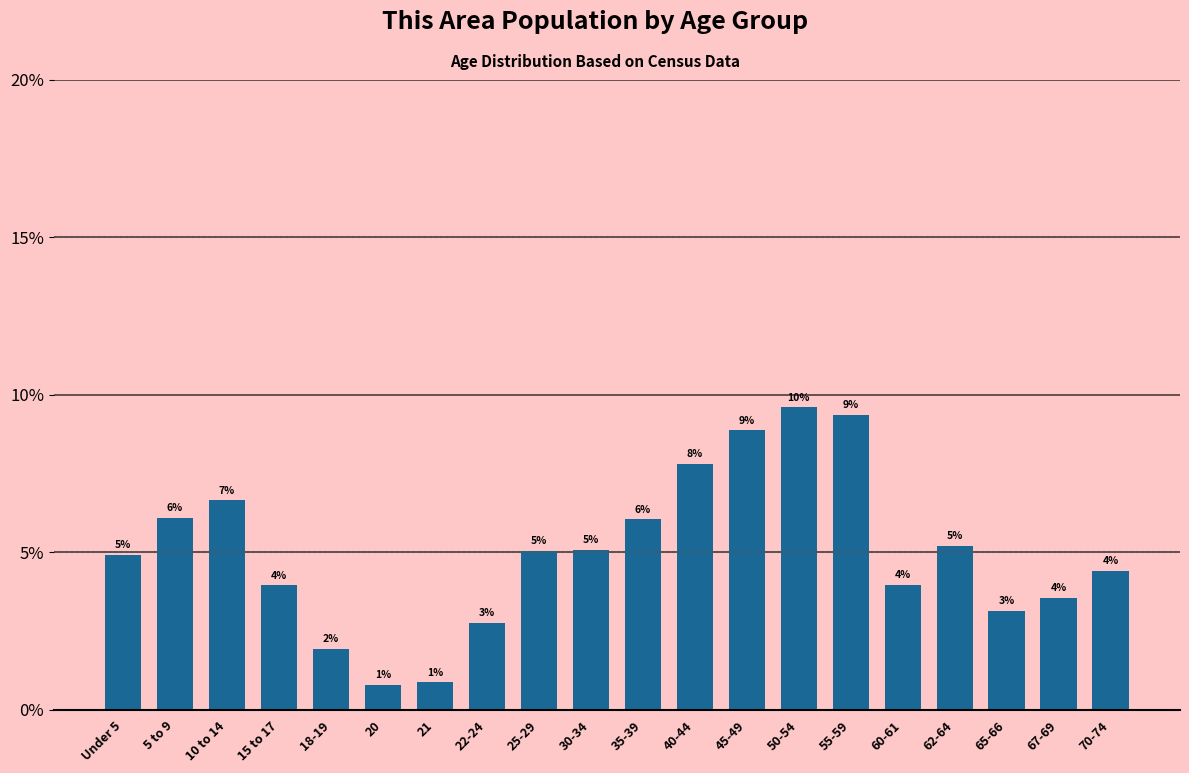

What value does the data have at Under 5?

4.9